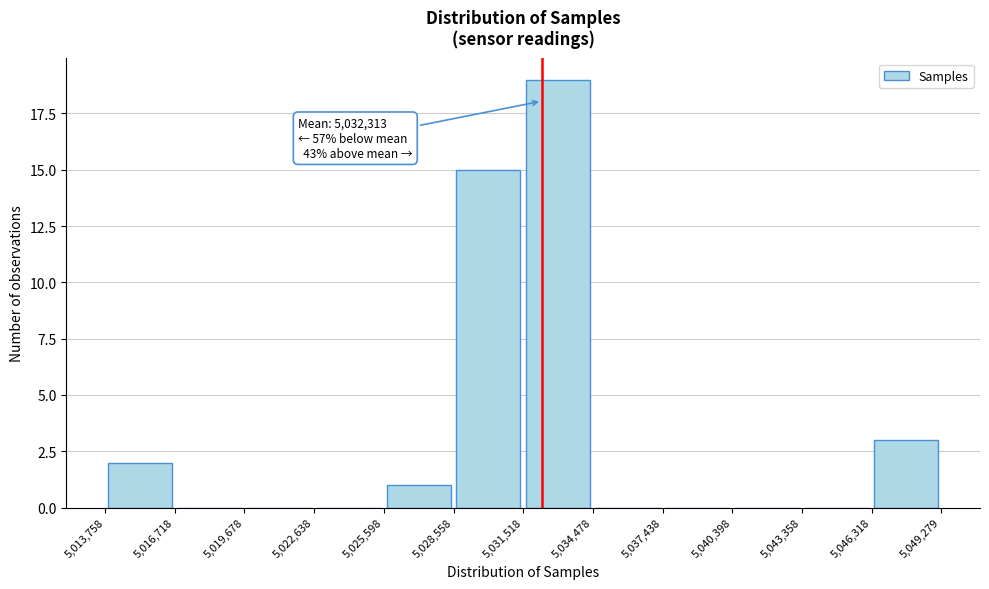

Over which range of the x-axis is the bar tallest?

5,031,518 to 5,034,478